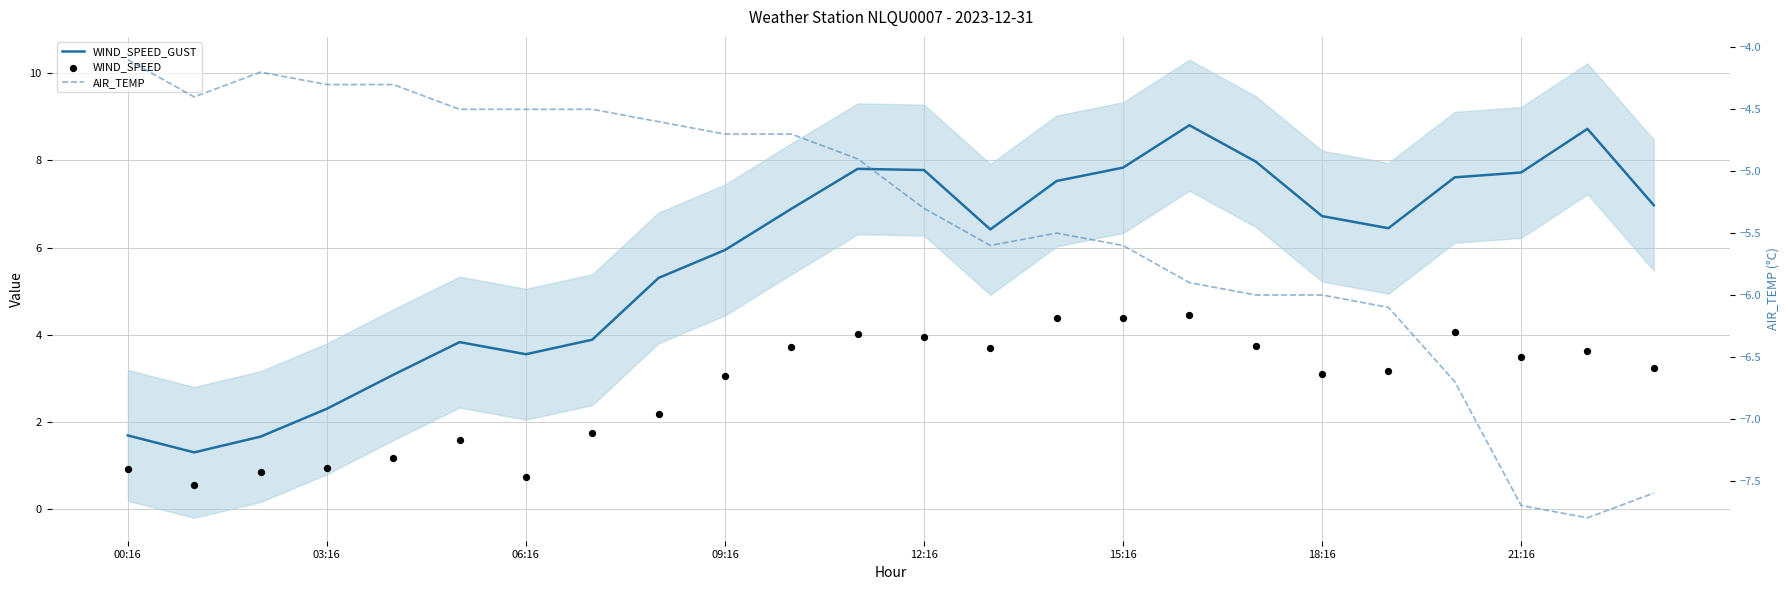

At which category is the sum across all series the highest?

16